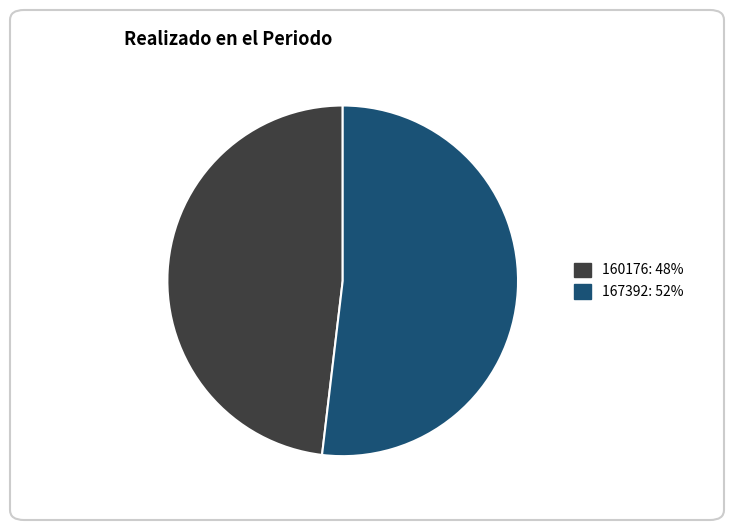

Is the sum of 160176 and 167392 greater than half?

Yes